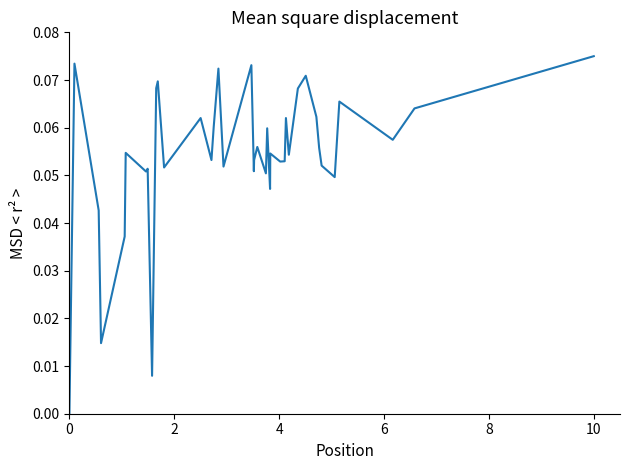

Does the chart display data point markers on the line(s)?

No